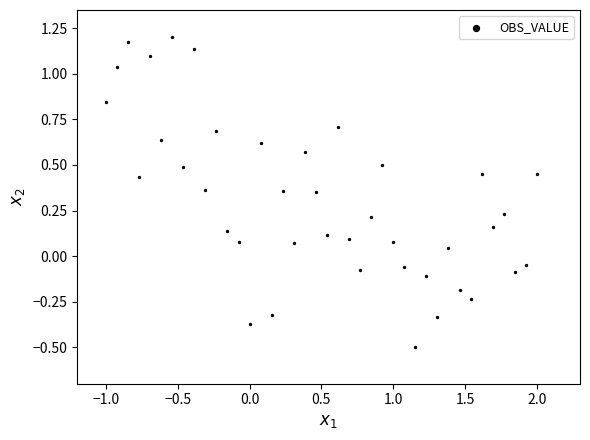

What is the range of X values (max minus min)?

3.0